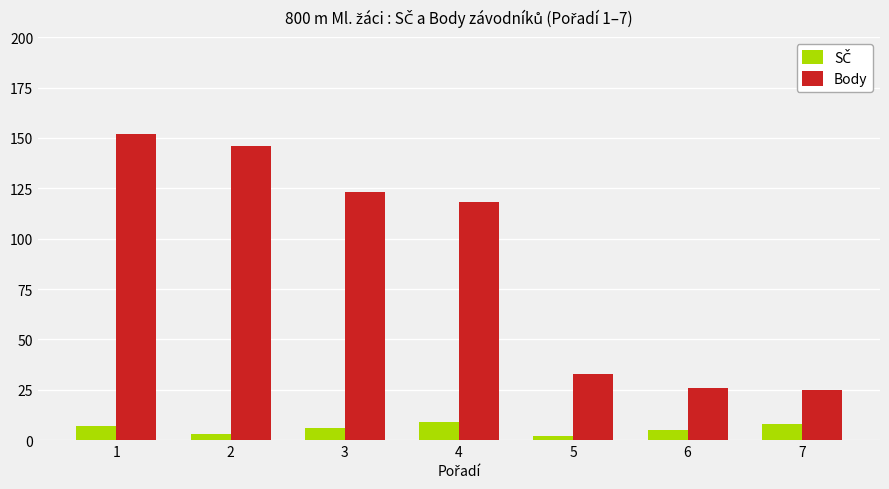

What value does the Body series have at 5, to the nearest 5?

35